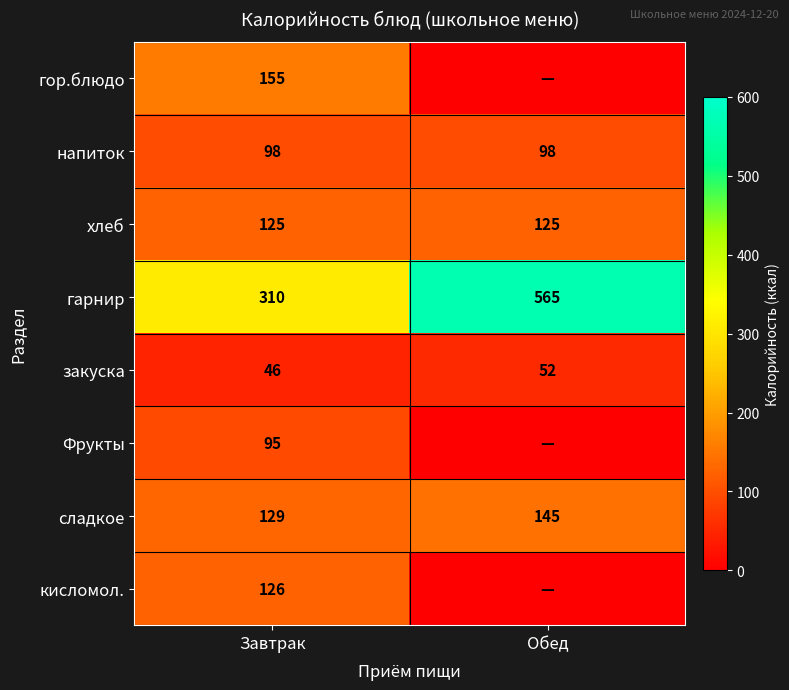

At which category is the sum across all series the highest?

Завтрак